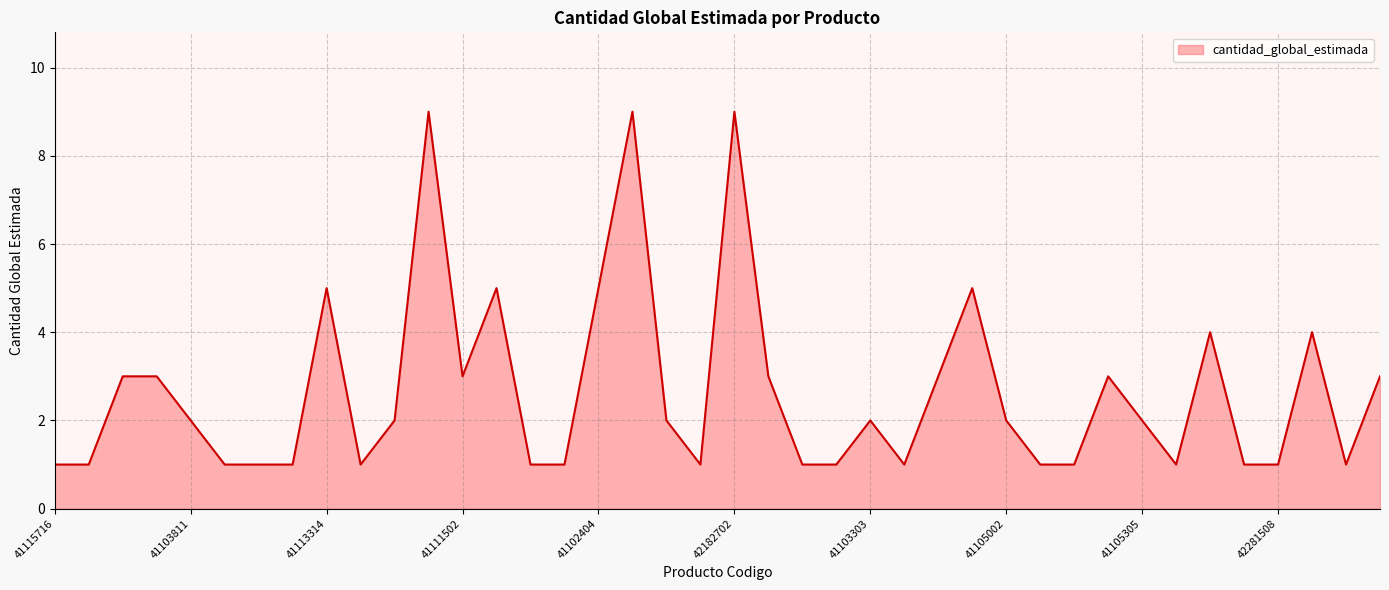

What is the maximum value shown in the chart?

9